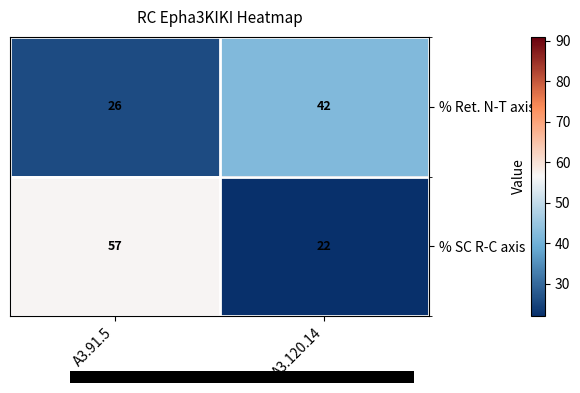

Which series has the widest spread of values?

% SC R-C axis